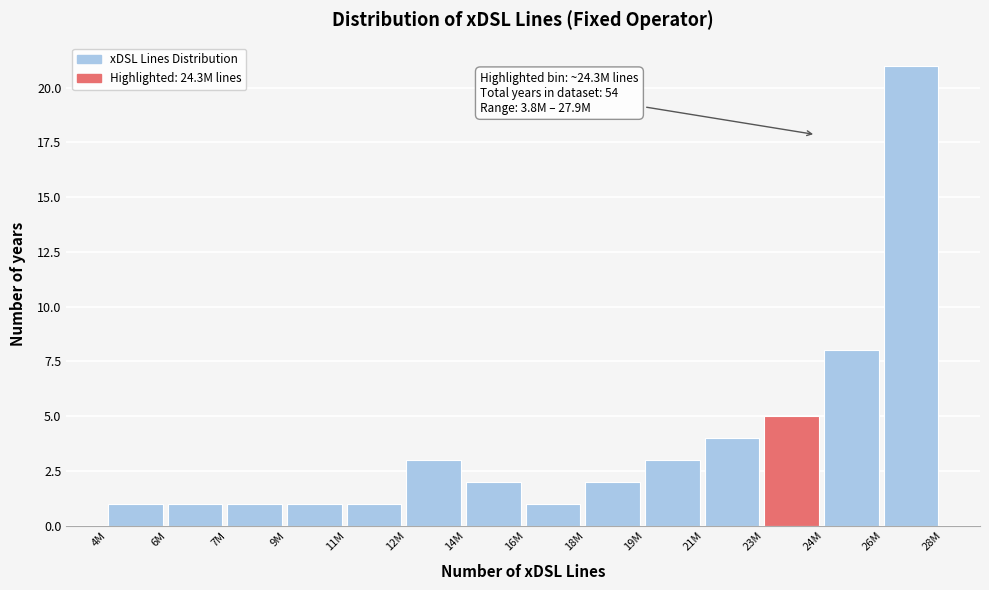

Reading right to left, transcribe all the data shown in this chart.

21	8	5	4	3	2	1	2	3	1	1	1	1	1